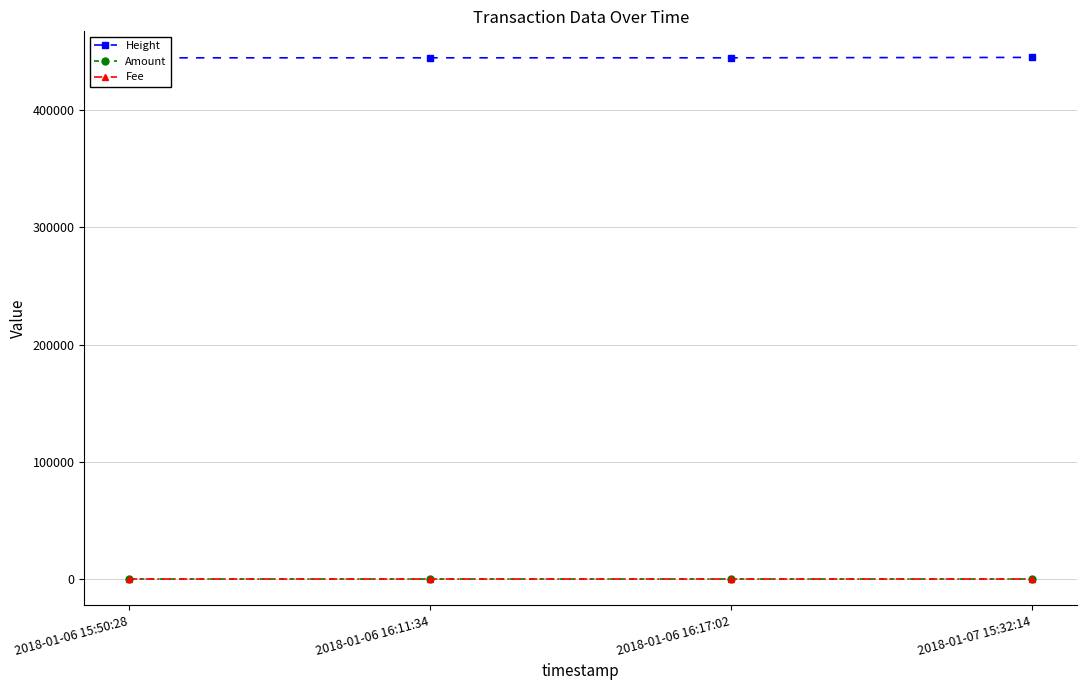

How many lines are shown in the chart?

3